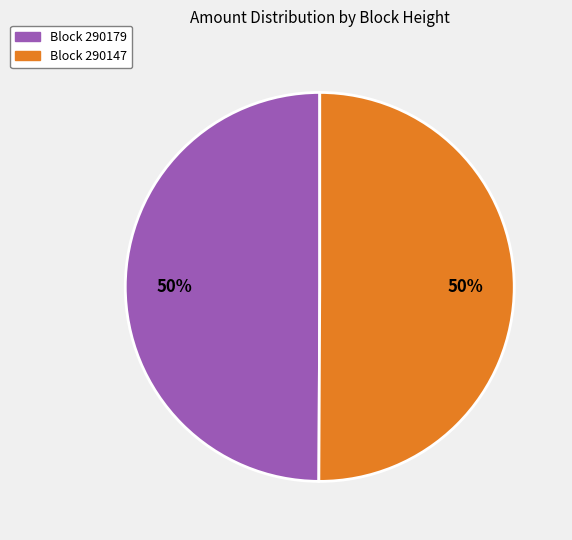

Is it true that Block 290179 is 44% of the pie?

False